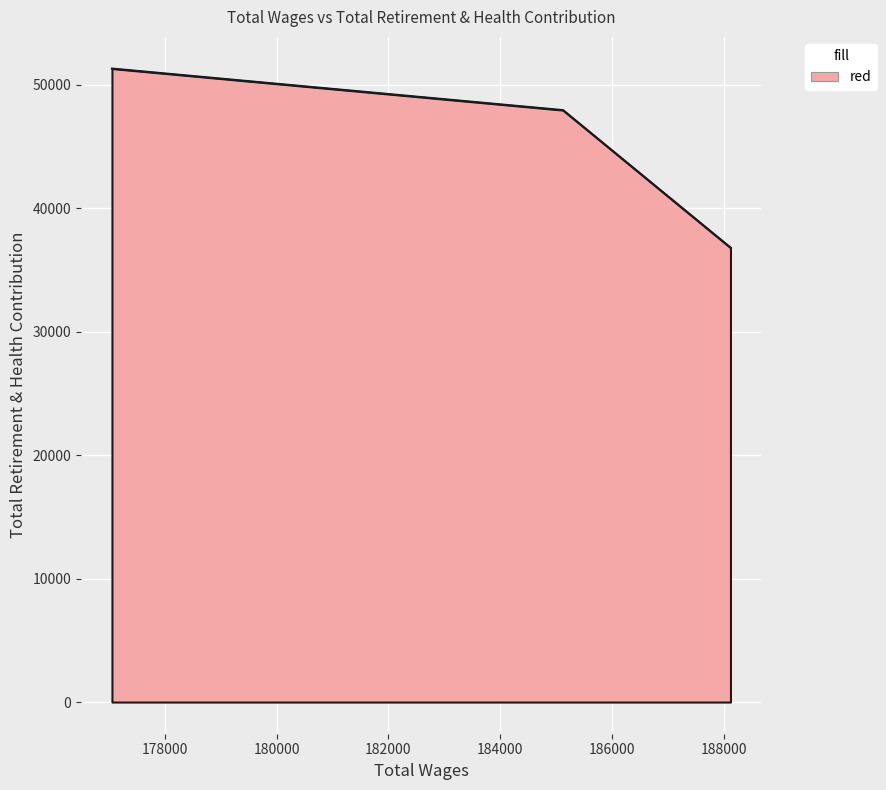

How many lines are shown in the chart?

1